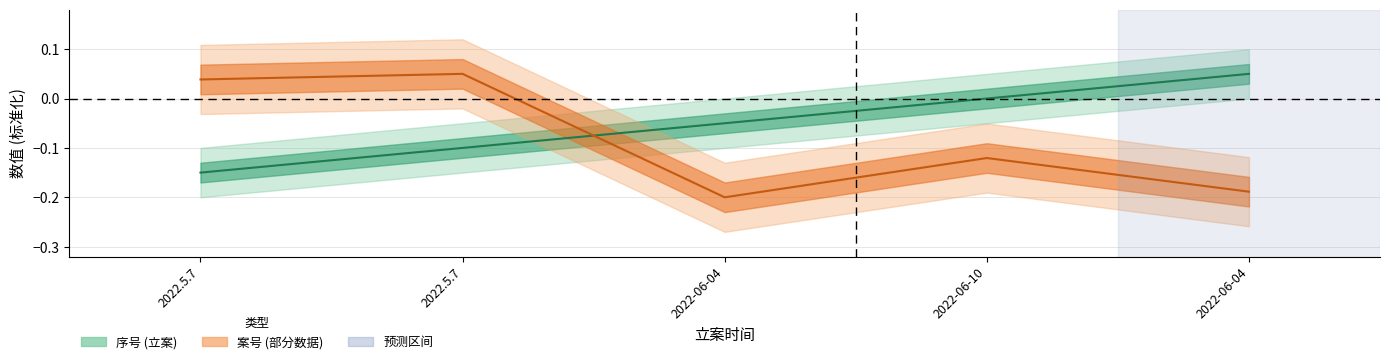

What is the maximum value shown in the chart?

0.1